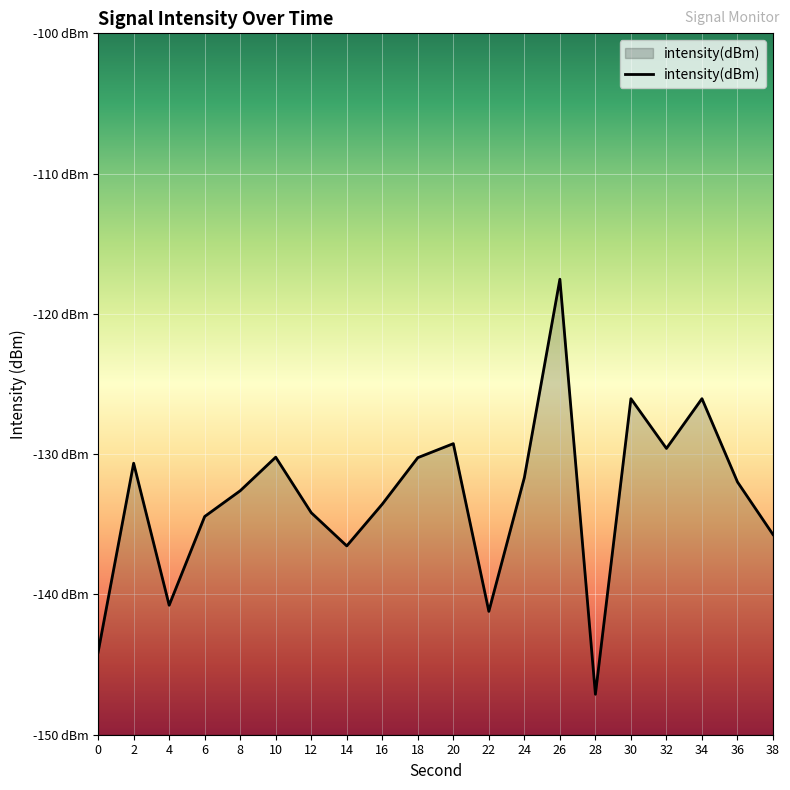

How many points are lower than both their immediate neighbors (excluding endpoints)?

5